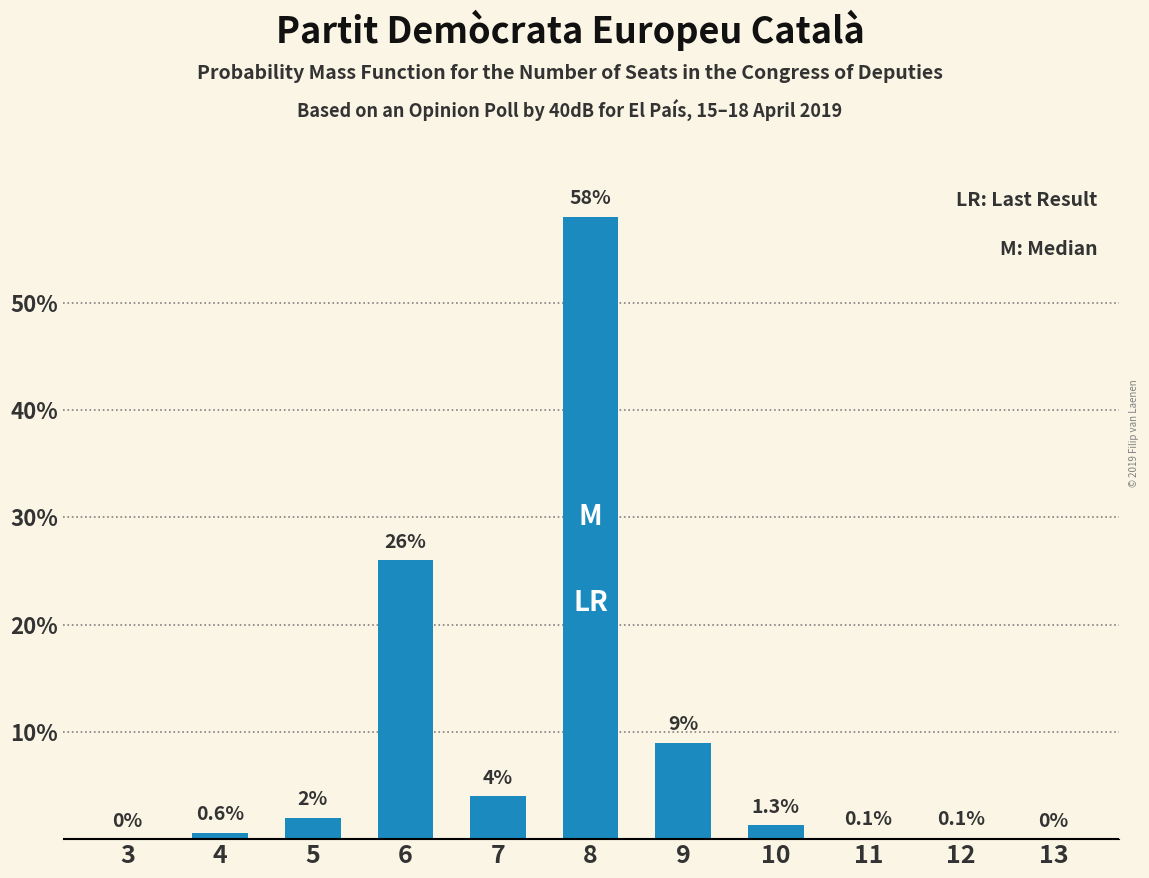

Reading right to left, list all the values displayed in this chart.

13=0.0	12=0.1	11=0.1	10=1.3	9=9.0	8=58.0	7=4.0	6=26.0	5=2.0	4=0.6	3=0.0